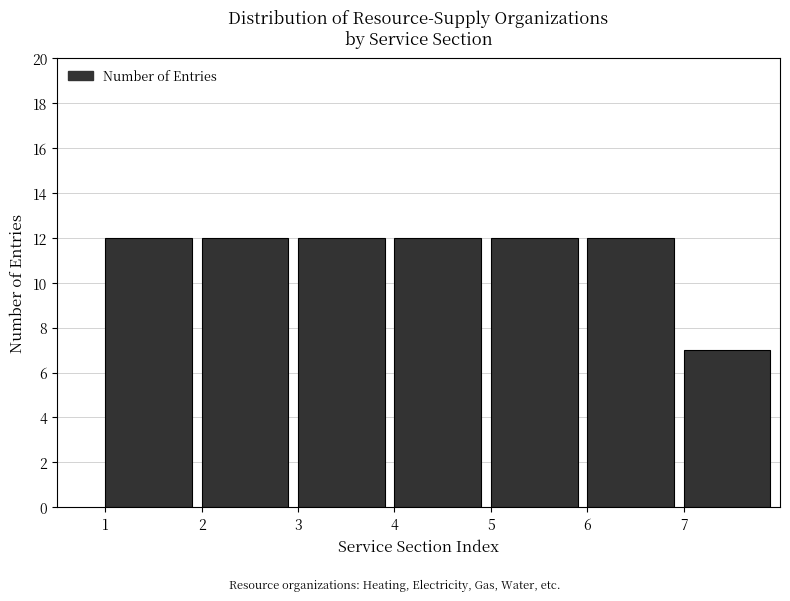

Reading left to right, list all the values displayed in this chart.

1=12	2=12	3=12	4=12	5=12	6=12	7=7